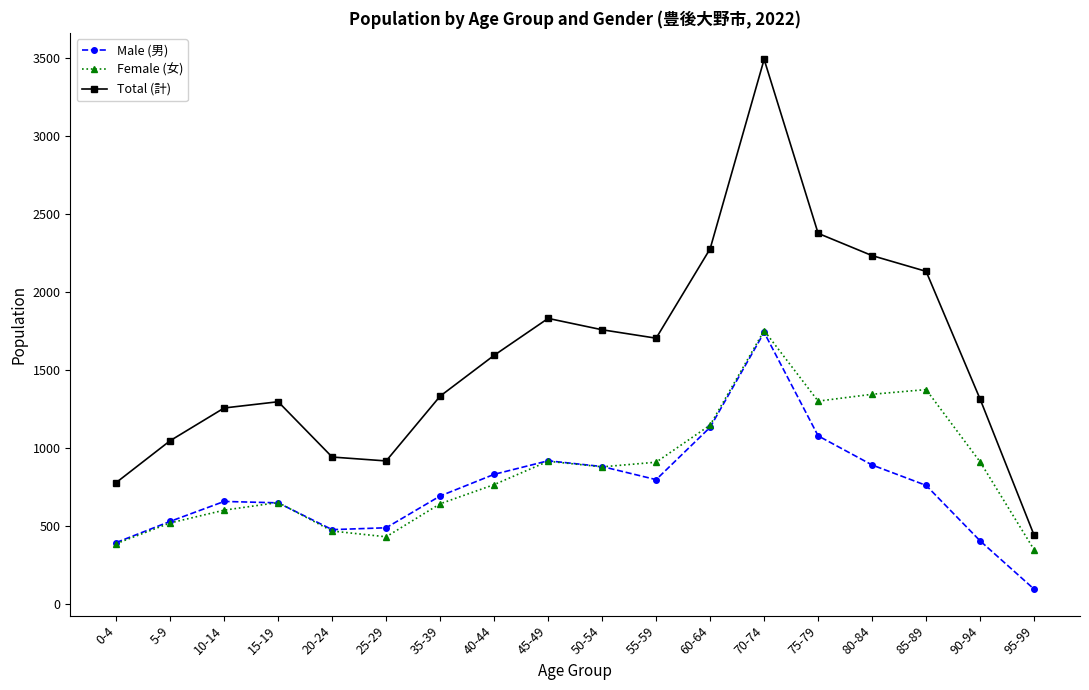

At which category does the chart reach its minimum across all series?

95-99